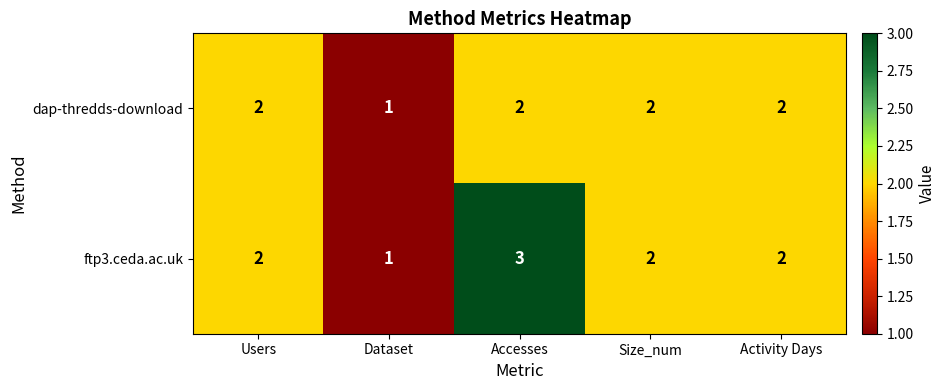

At which label is dap-thredds-download closest to 1?

Dataset